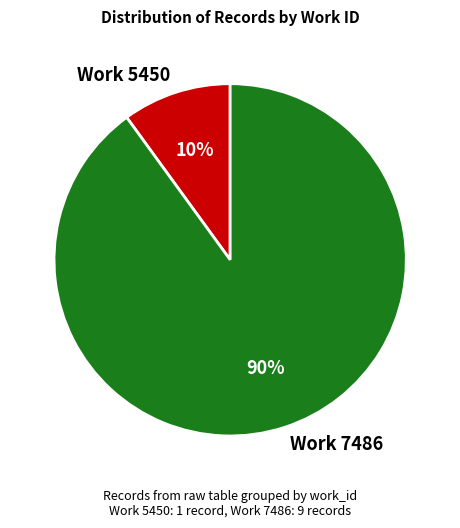

Does Work 7486 account for over 50% of the chart?

Yes